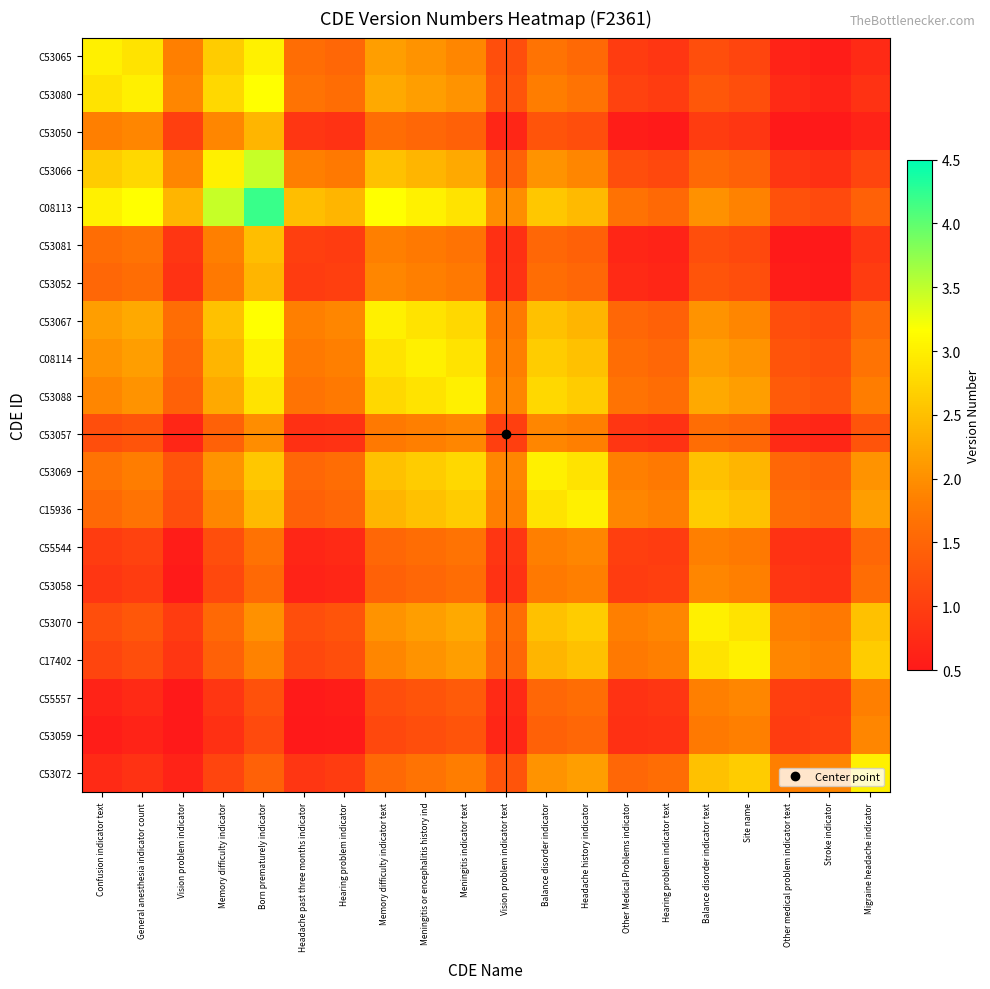

At how many categories does at least one series exceed 0?

20